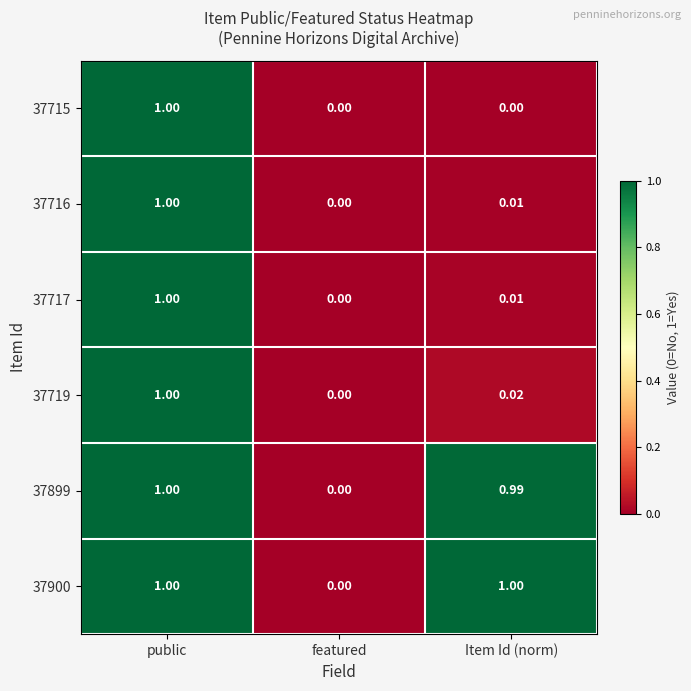

Which category has the lowest value in the 37899 series?

featured